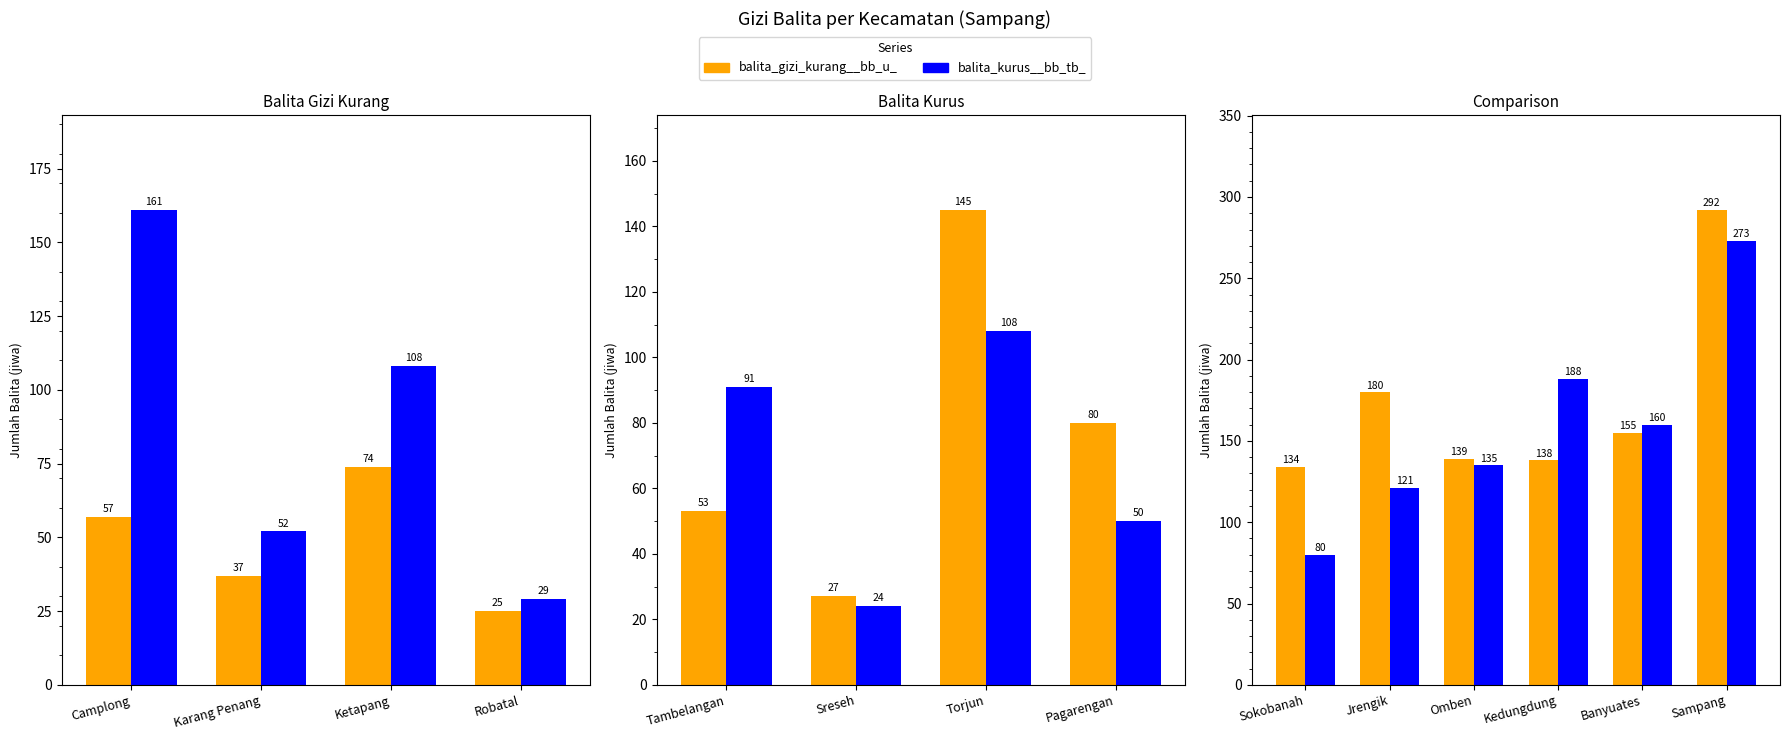

Read the balita_gizi_kurang__bb_u_ value at Sampang, to the nearest 10.

290